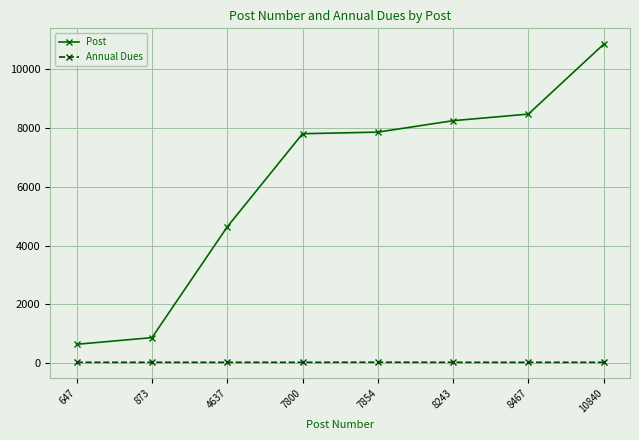

Which category has the highest value across all series?

10840